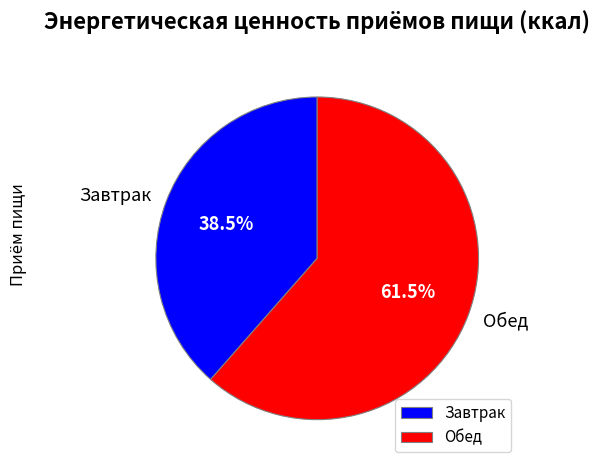

To the nearest percent, what is the difference between the largest and smallest slice percentages?

23%